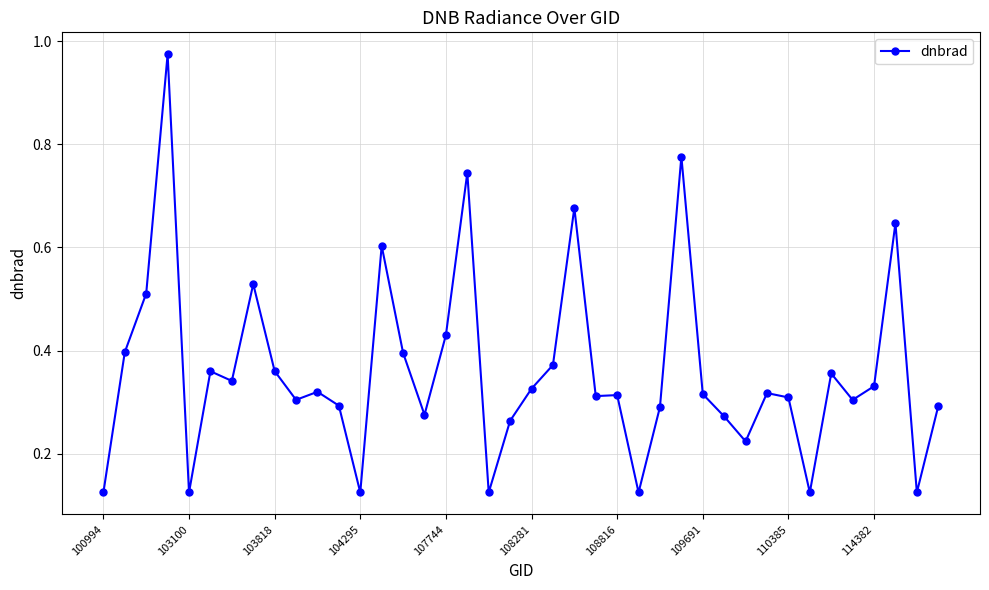

Does the chart have visible grid lines?

Yes